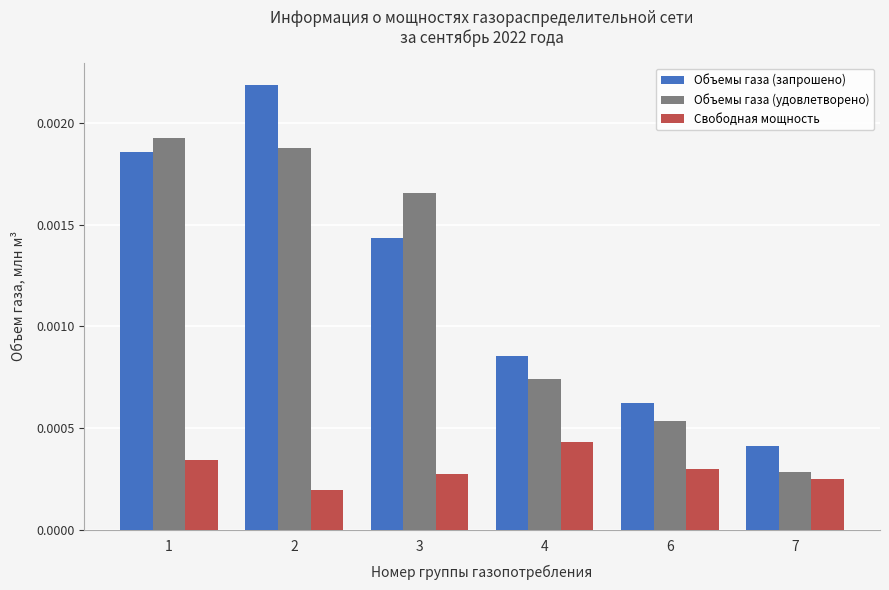

At which category is the sum across all series the highest?

2